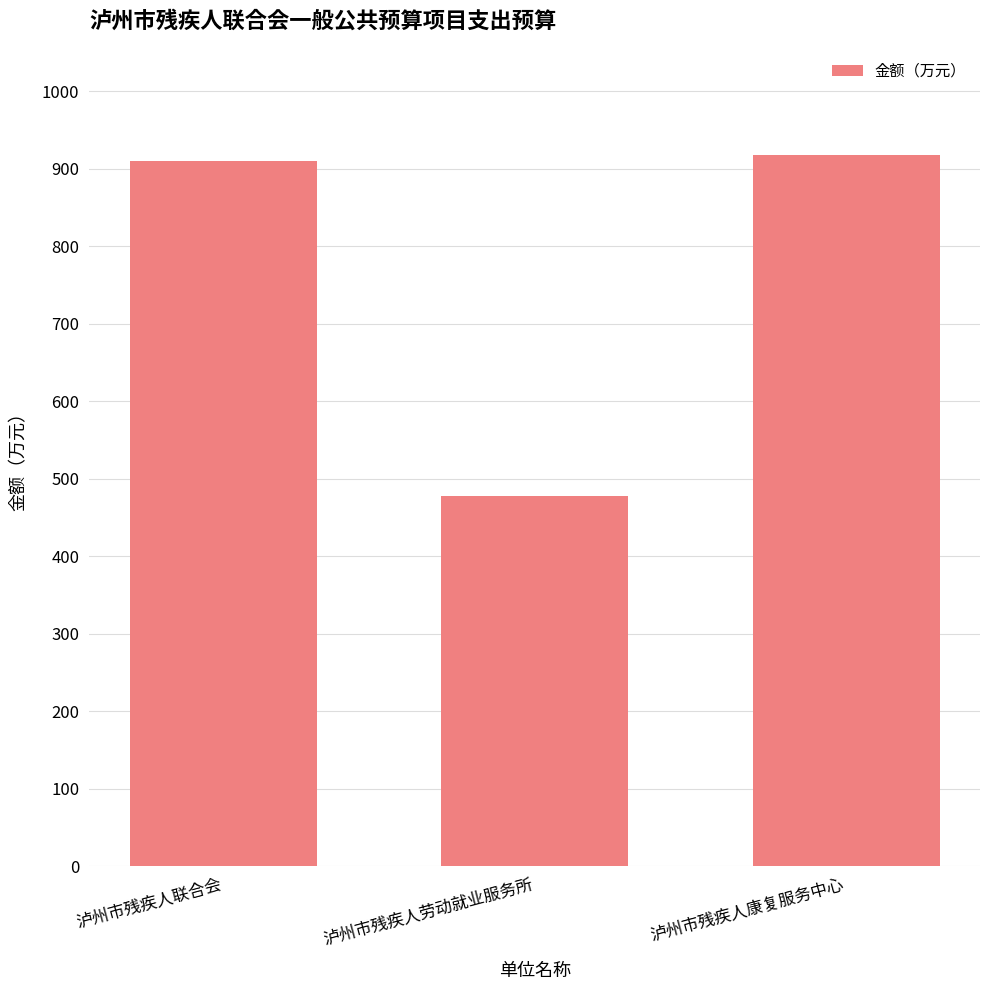

How many data points does each series have?

3